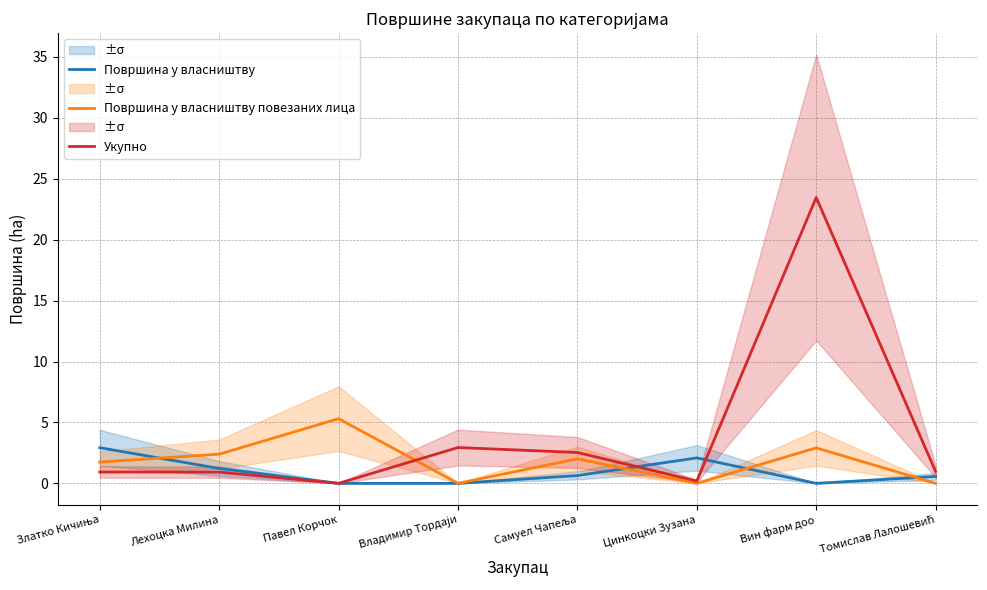

What value does the Површина у власништву повезаних лица series have at Самуел Чапеља?

2.0